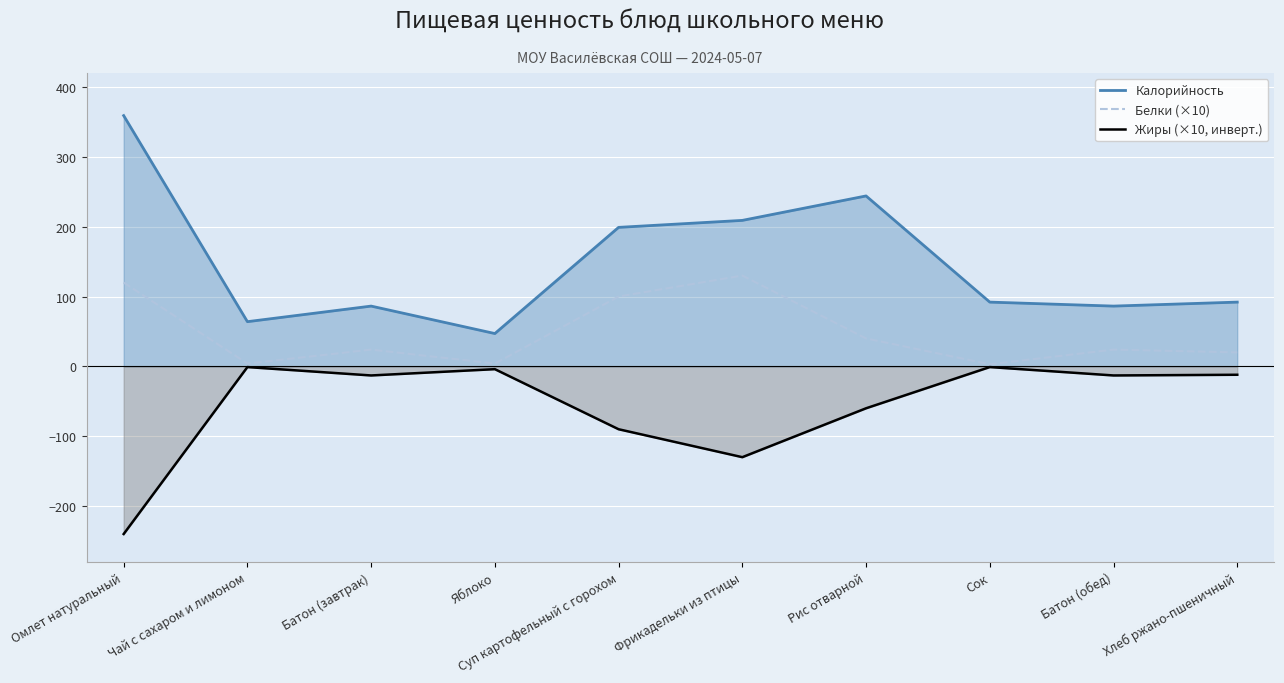

True or false: Жиры (×10, инверт.) and Калорийность intersect in this chart.

False